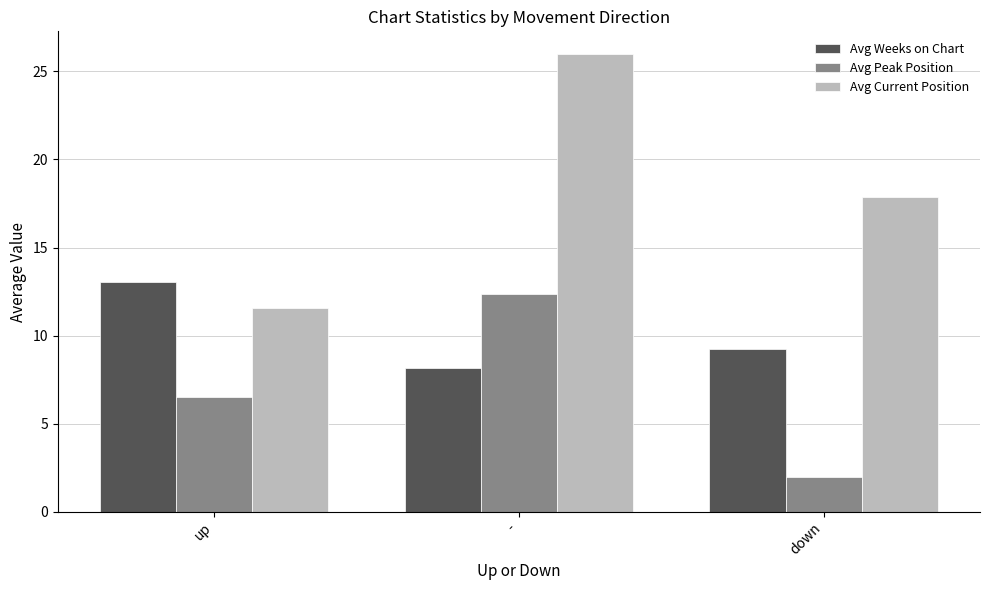

Is the value of Avg Peak Position at down greater than the value of Avg Current Position at up?

No